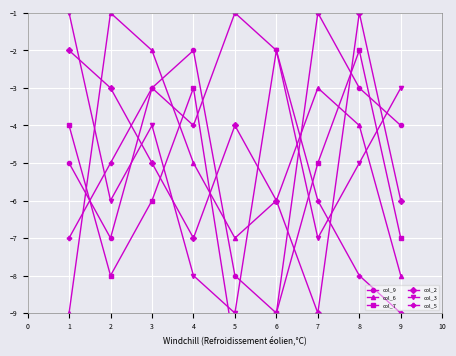

Reading left to right, extract all data points from this chart.

col_9: -5	-7	-3	-2	-8	-9	-1	-3	-4
col_6: -9	-1	-2	-5	-7	-6	-3	-4	-8
col_7: -4	-8	-6	-3	-10	-9	-5	-2	-7
col_2: -2	-3	-5	-7	-4	-6	-9	-1	-6
col_3: -1	-6	-4	-8	-9	-2	-7	-5	-3
col_5: -7	-5	-3	-4	-1	-2	-6	-8	-9